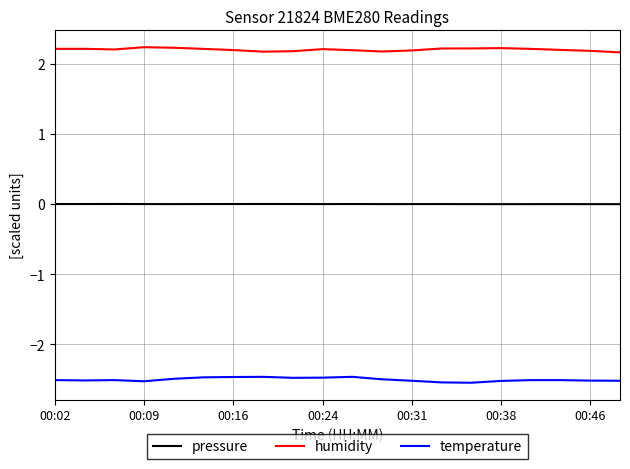

Rank the series by their average value, from lowest to highest.

temperature, pressure, humidity